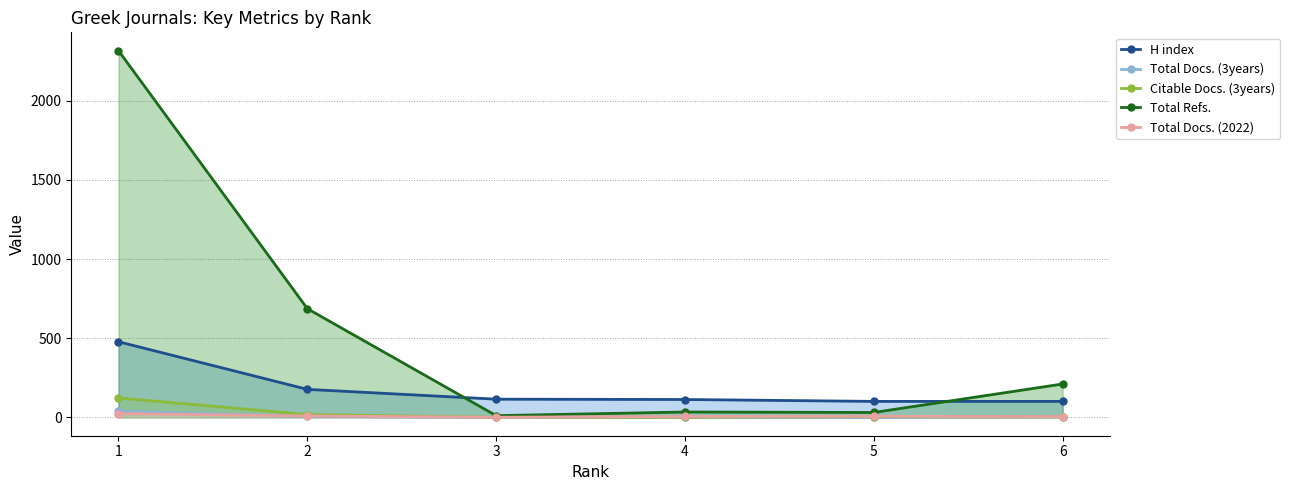

True or false: Total Refs. has more than 1 points higher than both neighbors.

False